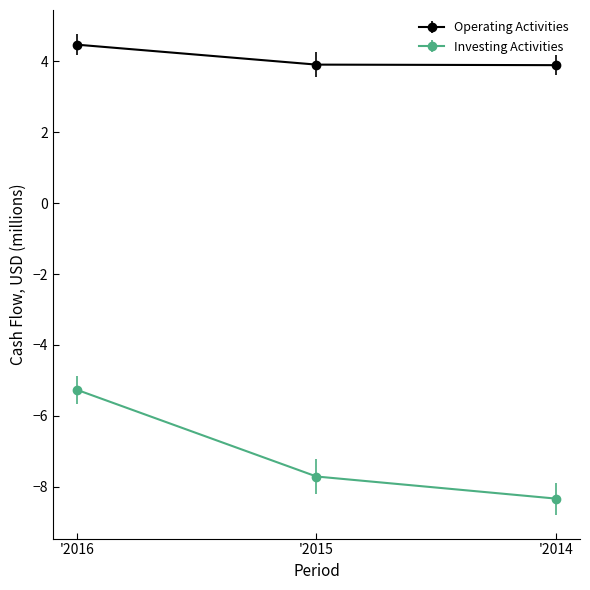

What is the value of the Investing Activities point at the 2nd from the left?

-7.7